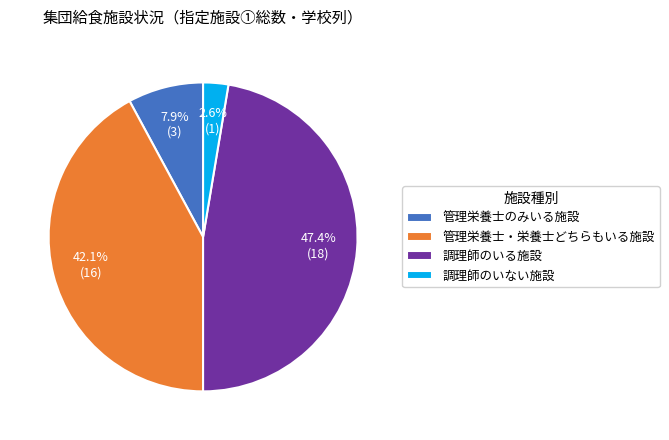

Count the number of slices in the pie.

4